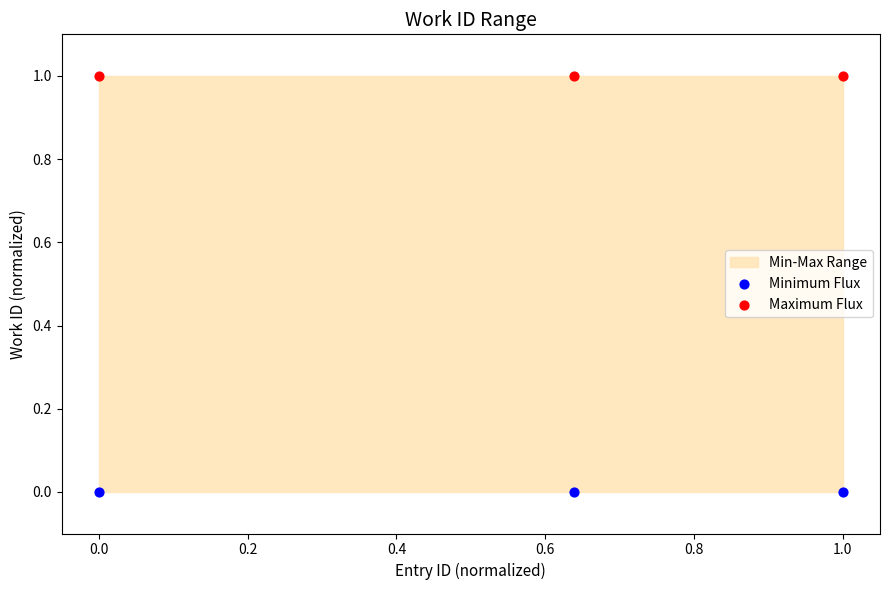

Which series contains the highest Y value?

Maximum Flux